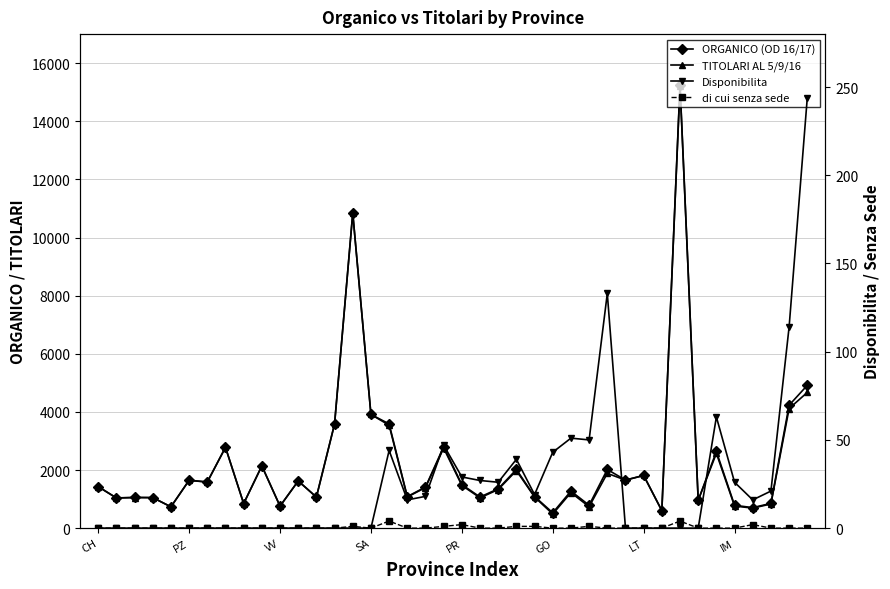

How many lines are shown in the chart?

4